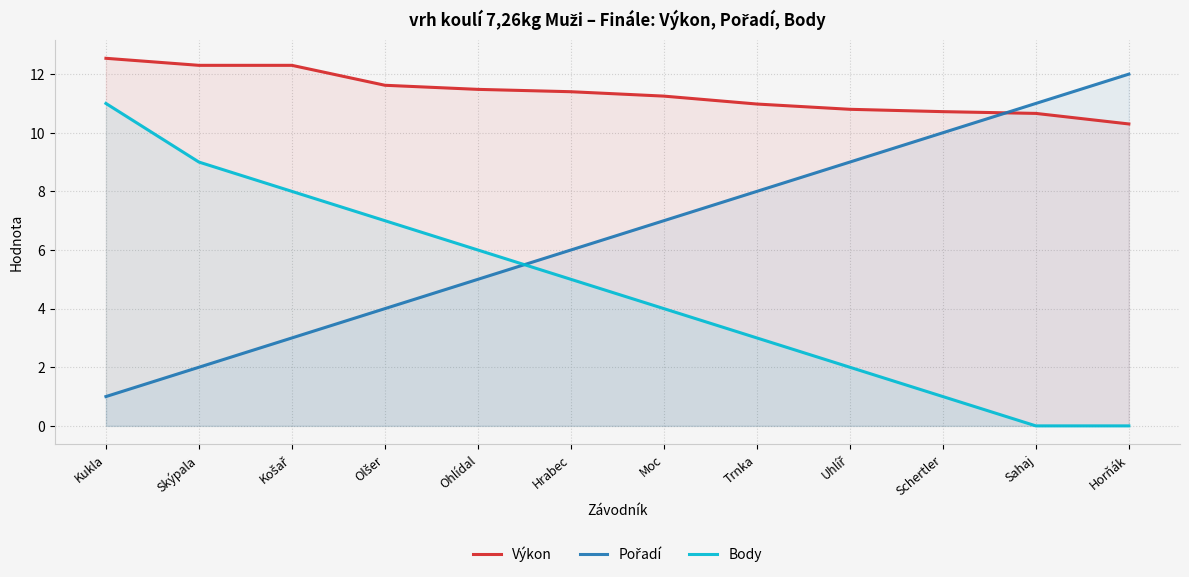

At which label does Pořadí first exceed 7?

Trnka